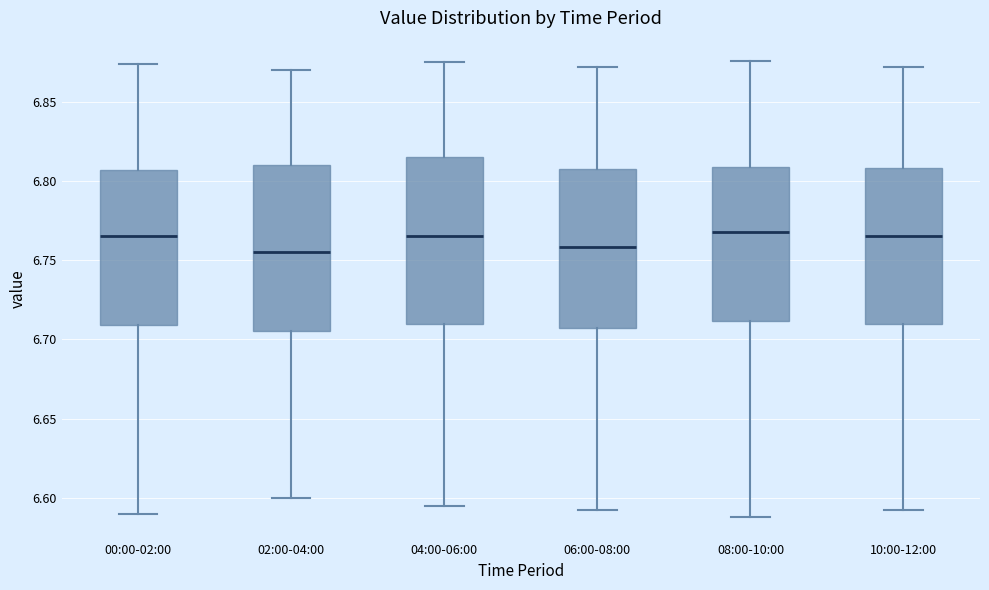

Where does the median line of the box for 00:00-02:00 sit on the y-axis? The values are not printed on the chart, so give them approximately, as read against the axis.

6.765